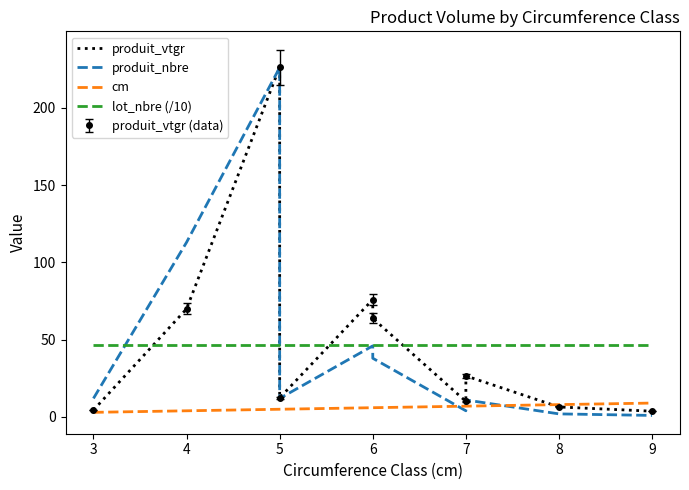

At how many categories does at least one series exceed 52?

4